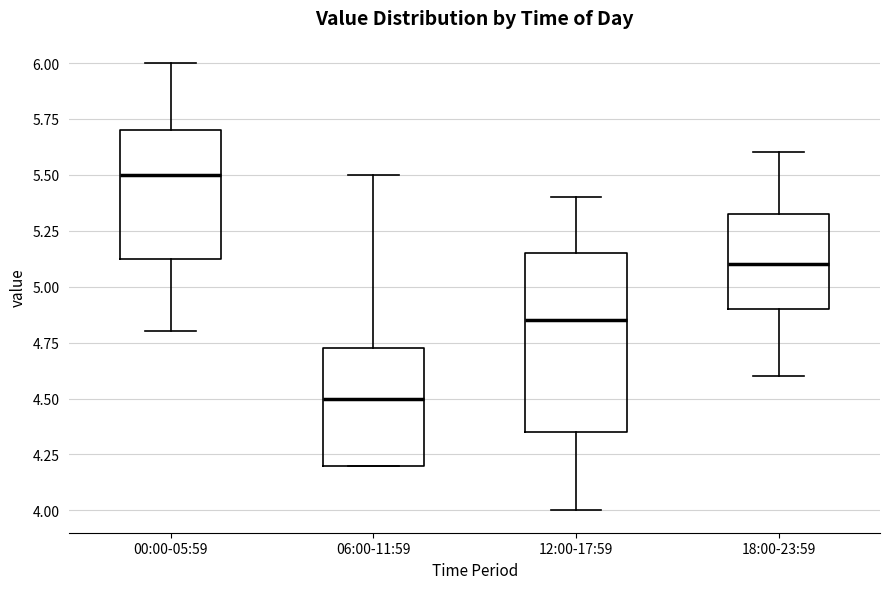

Reading left to right, transcribe this box plot: for each box, give where its median line is, the range the box spans, and where its two whiskers end, as read against the y-axis. The values are not printed on the chart, so give them approximately, as read against the axis.

00:00-05:59: median 5.50, box 5.15 to 5.70, whiskers 4.80 to 6.00
06:00-11:59: median 4.50, box 4.20 to 4.75, whiskers 4.20 to 5.50
12:00-17:59: median 4.85, box 4.35 to 5.15, whiskers 4.00 to 5.40
18:00-23:59: median 5.10, box 4.90 to 5.35, whiskers 4.60 to 5.60